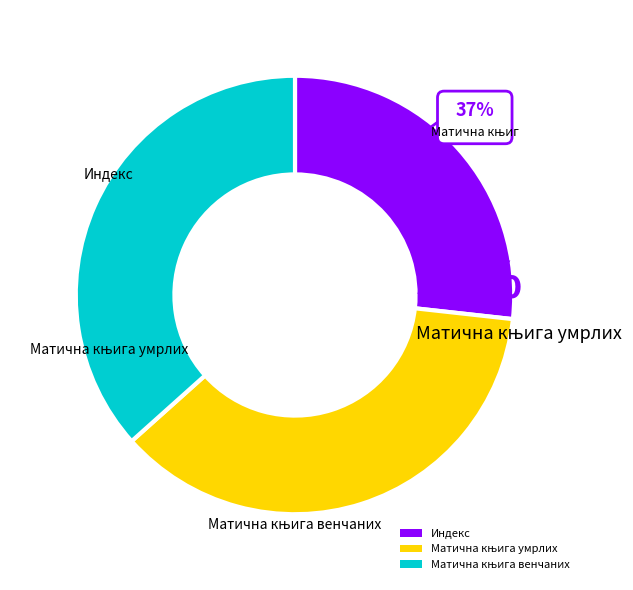

Which slice is the smallest?

Индекс